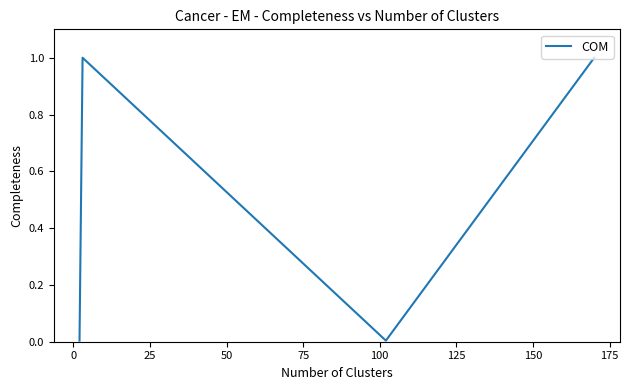

Does the chart have visible grid lines?

No